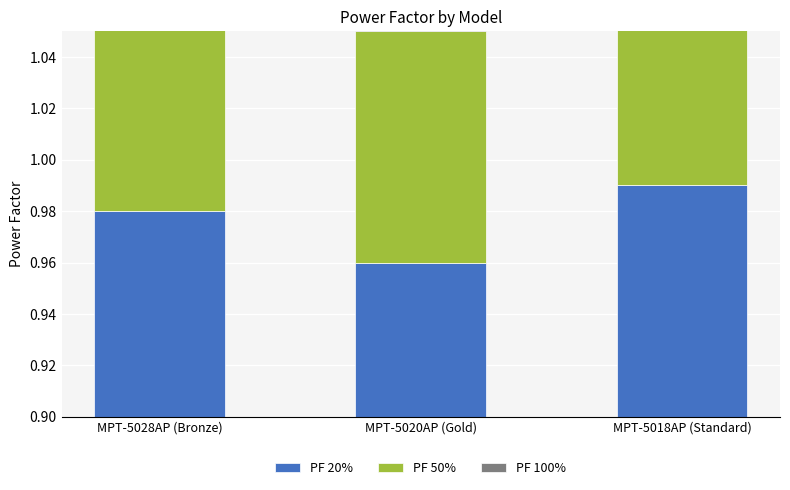

At which label is PF 100% closest to 0?

MPT-5020AP (Gold)